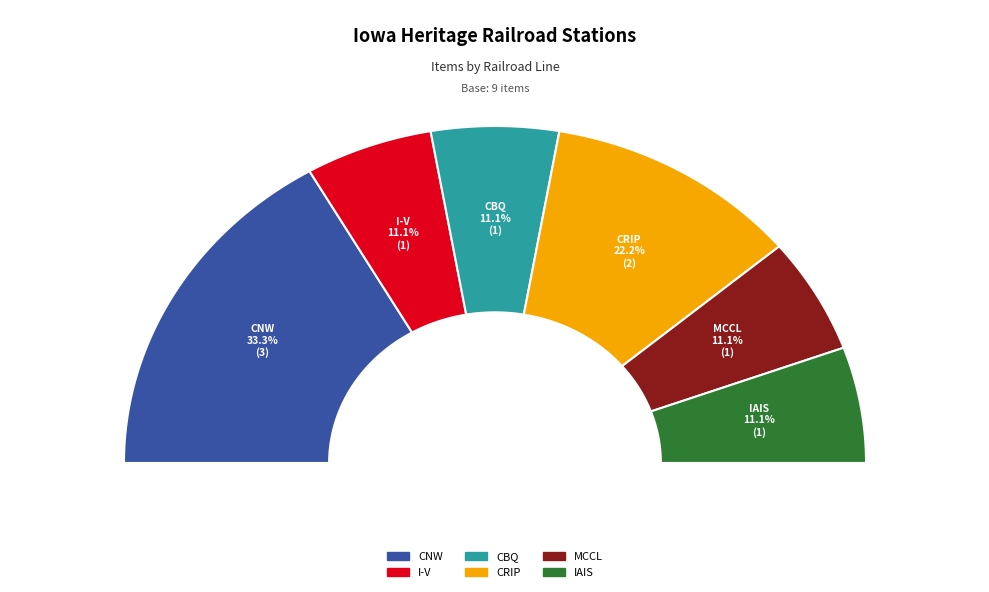

Count the number of slices in the pie.

6